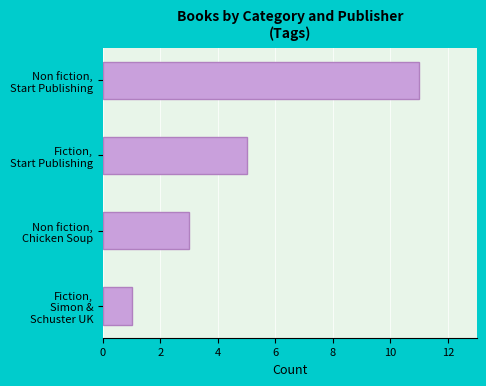

What is the maximum value shown in the chart?

11